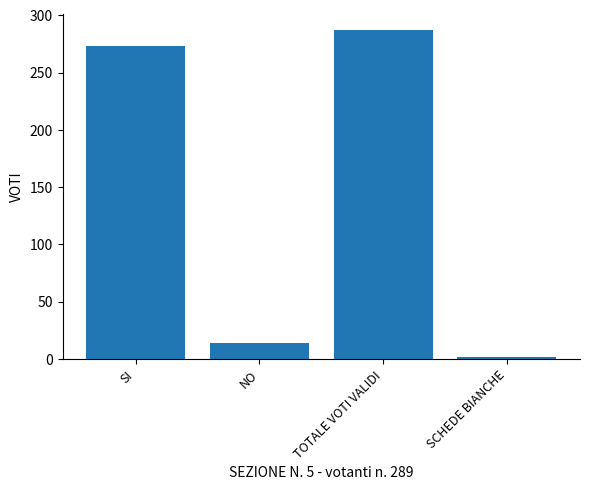

The value at SCHEDE BIANCHE is 2. True or false?

True